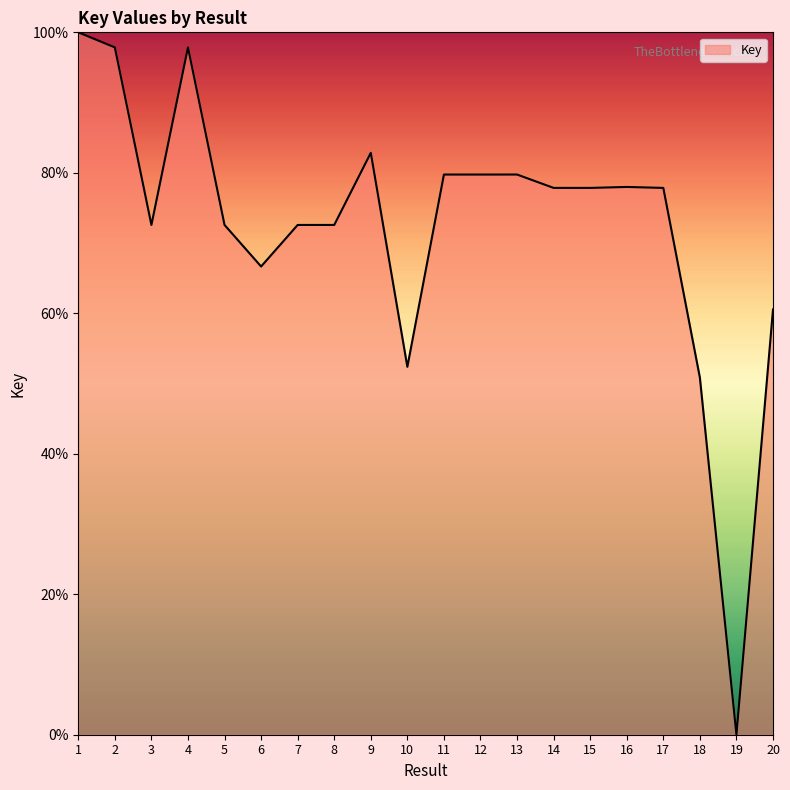

True or false: the data shows 77.9 at 17.

True